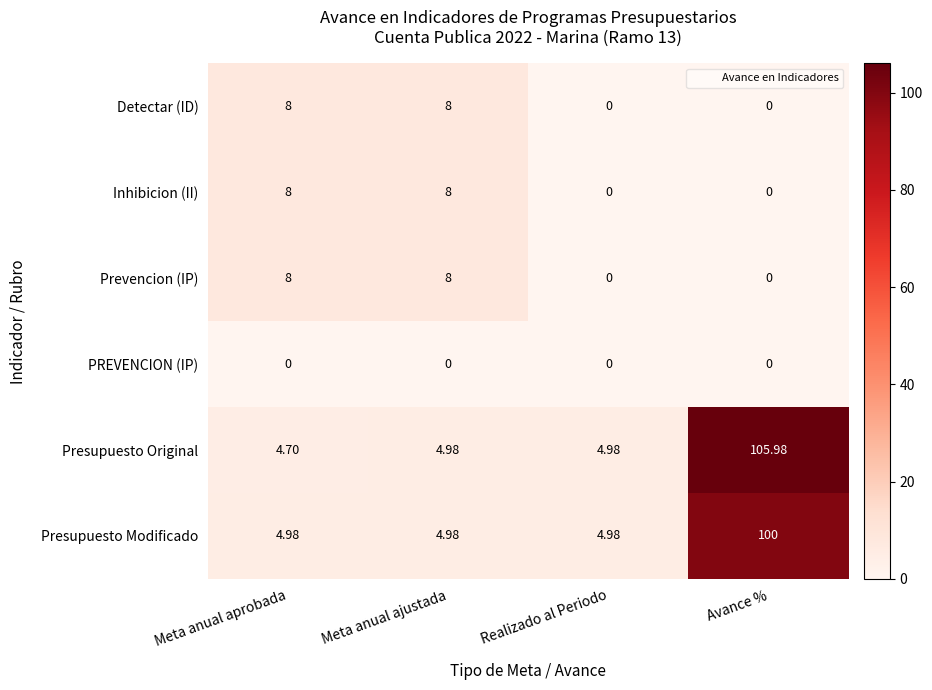

Which series has the largest total across all categories?

Presupuesto Original